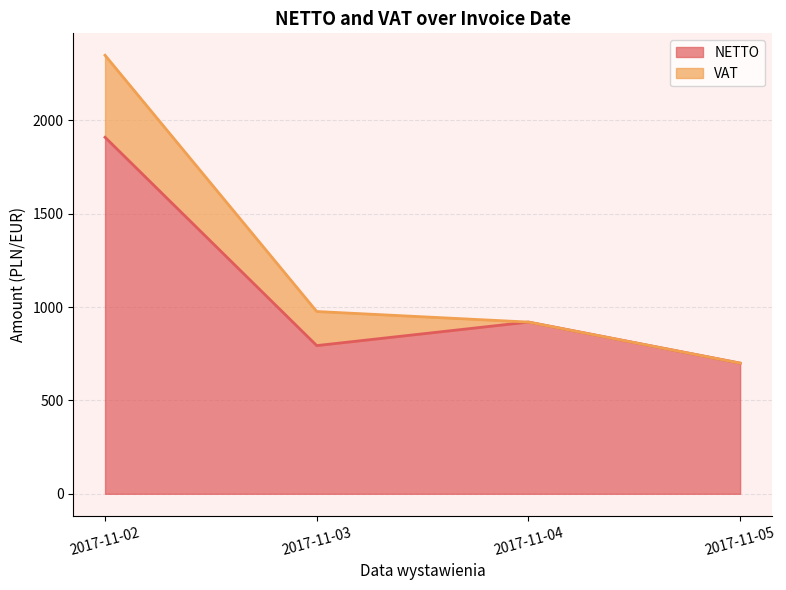

At which category does the data reach its first local peak?

2017-11-04